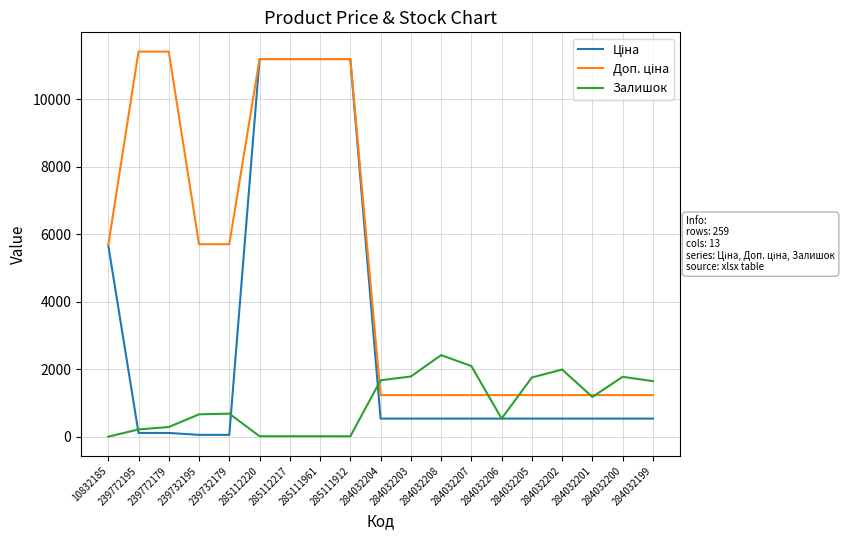

What is the spread (max minus min) of values at 284032203?

1247.0